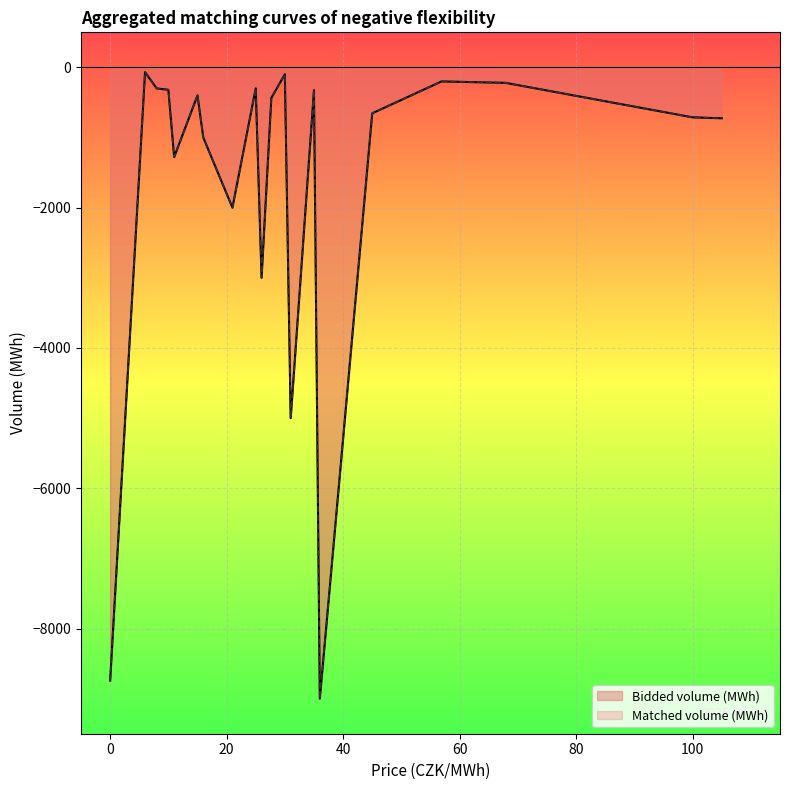

Rank the series at 3 from highest to lowest value.

Bidded volume (MWh), Matched volume (MWh)